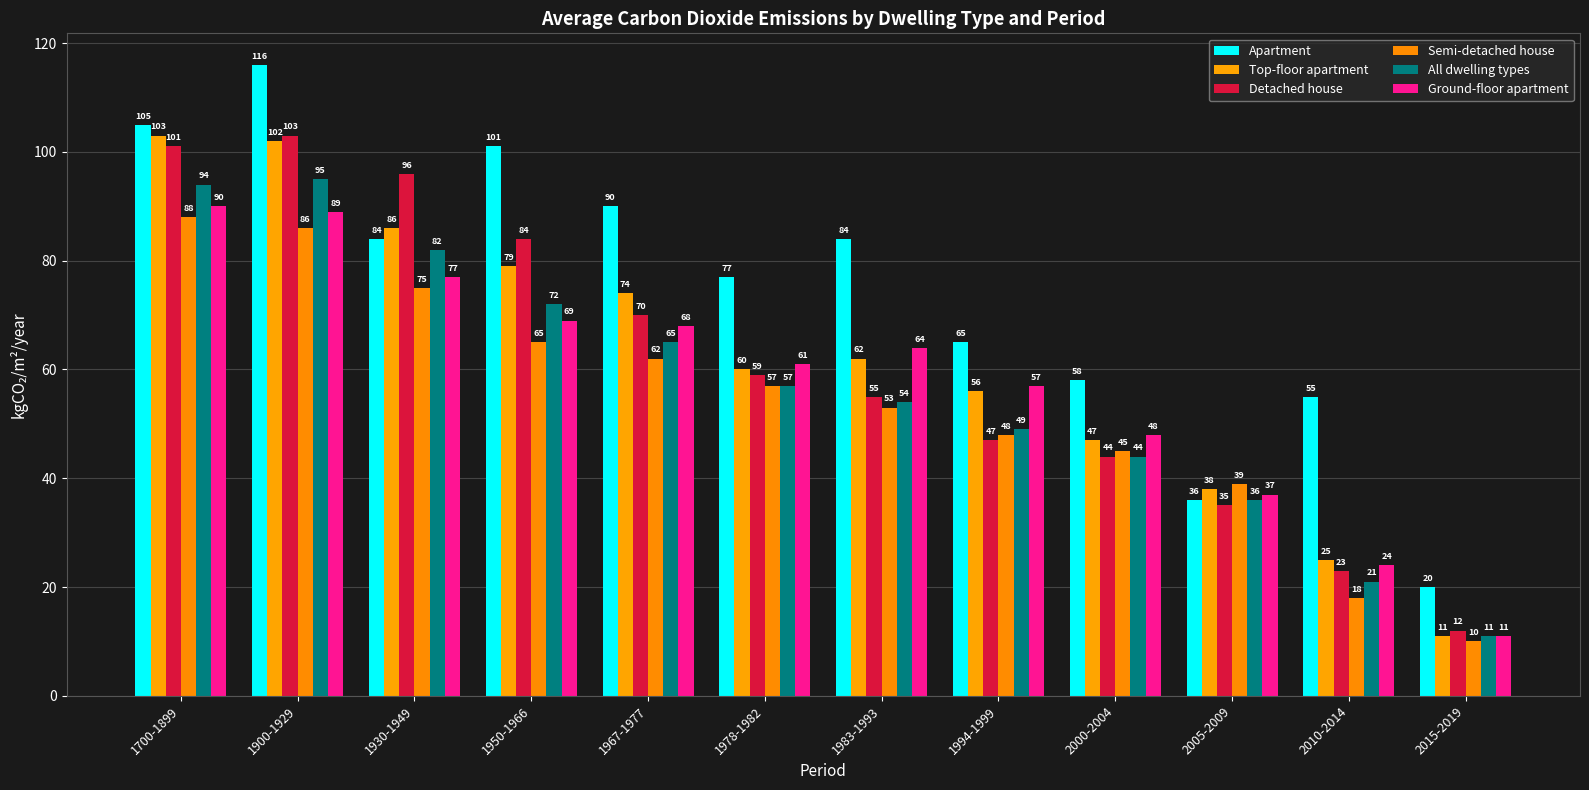

True or false: Apartment has a value of 31 at 2000-2004.

False